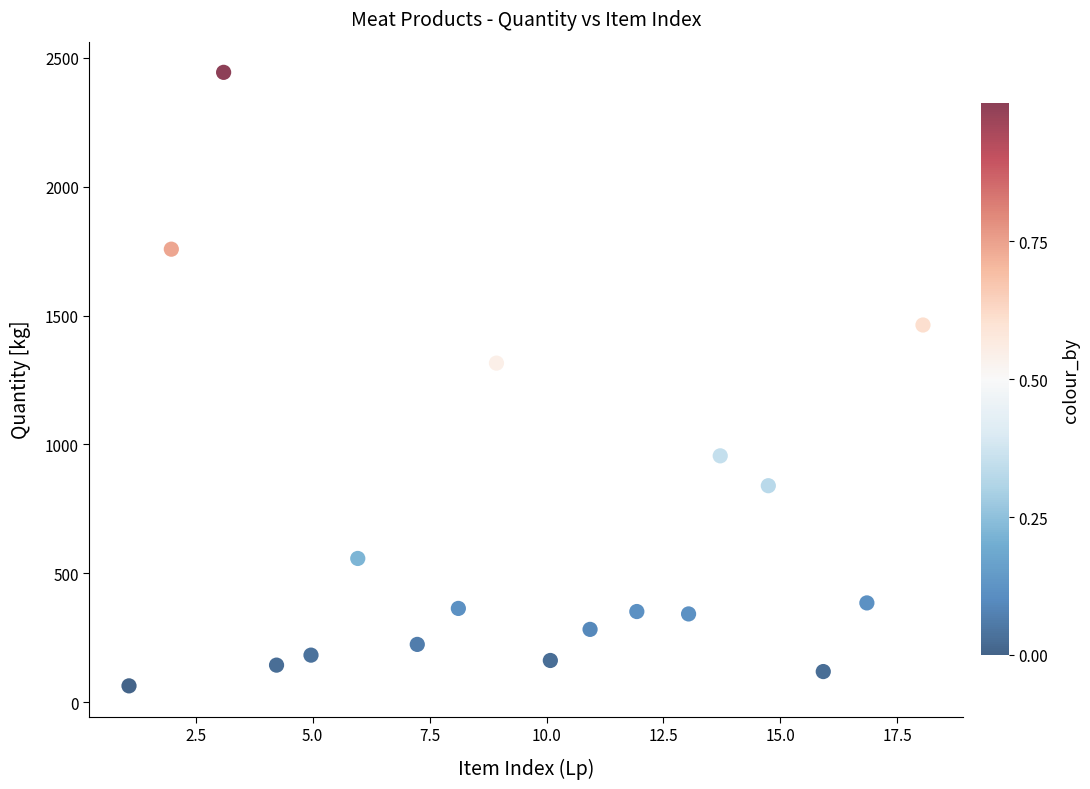

What is the range of X values (max minus min)?

17.0